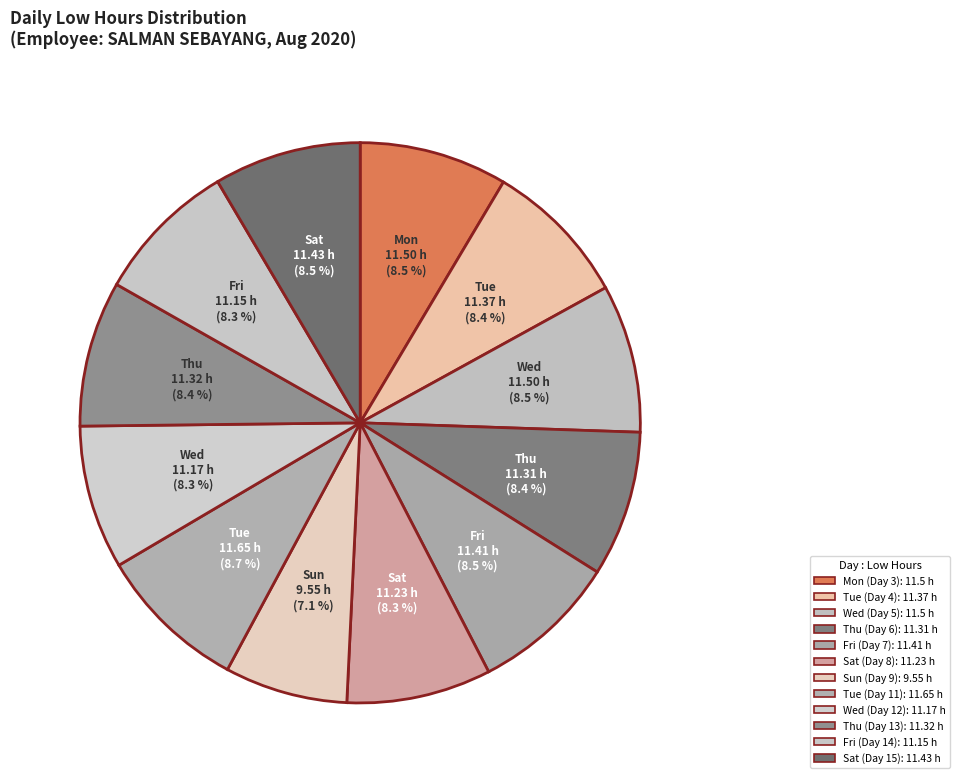

To the nearest percent, what portion does Wed (Day 5) represent?

9%